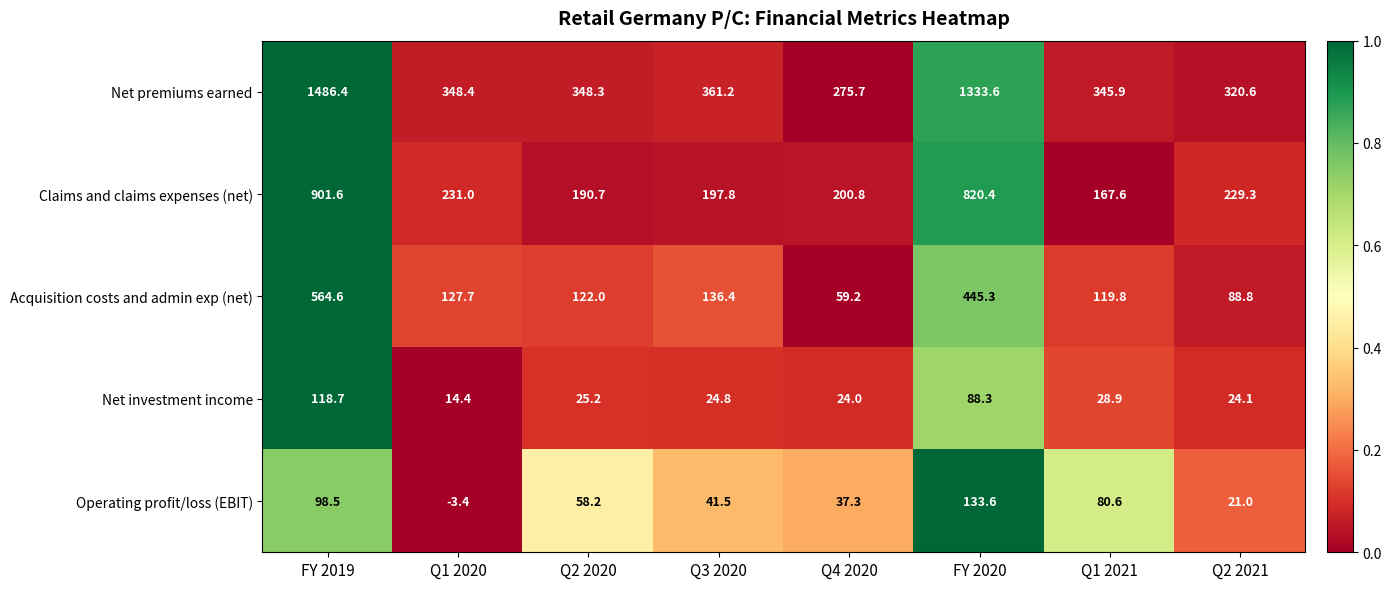

The value of Net premiums earned at Q2 2020 is 195.3. True or false?

False